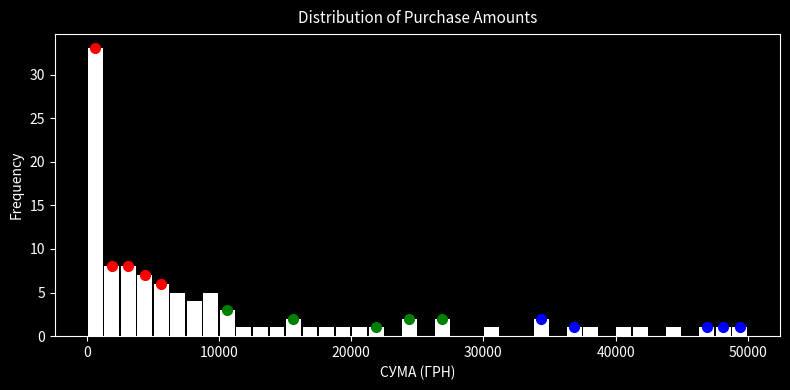

Around what value on the x-axis is the tallest bar? Give the approximate position of its centre, as read against the axis.

1000